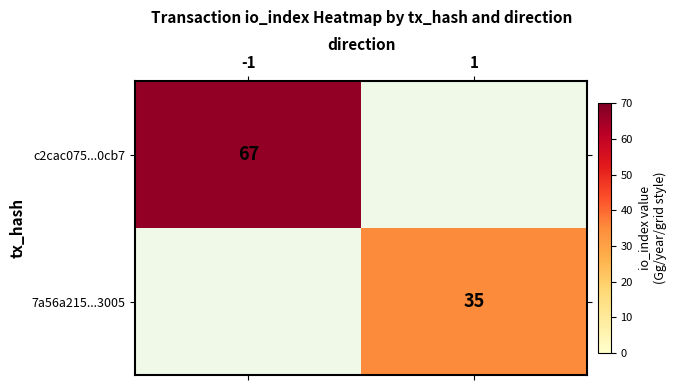

The 7a56a215...3005 series shows 35 at 1. True or false?

True